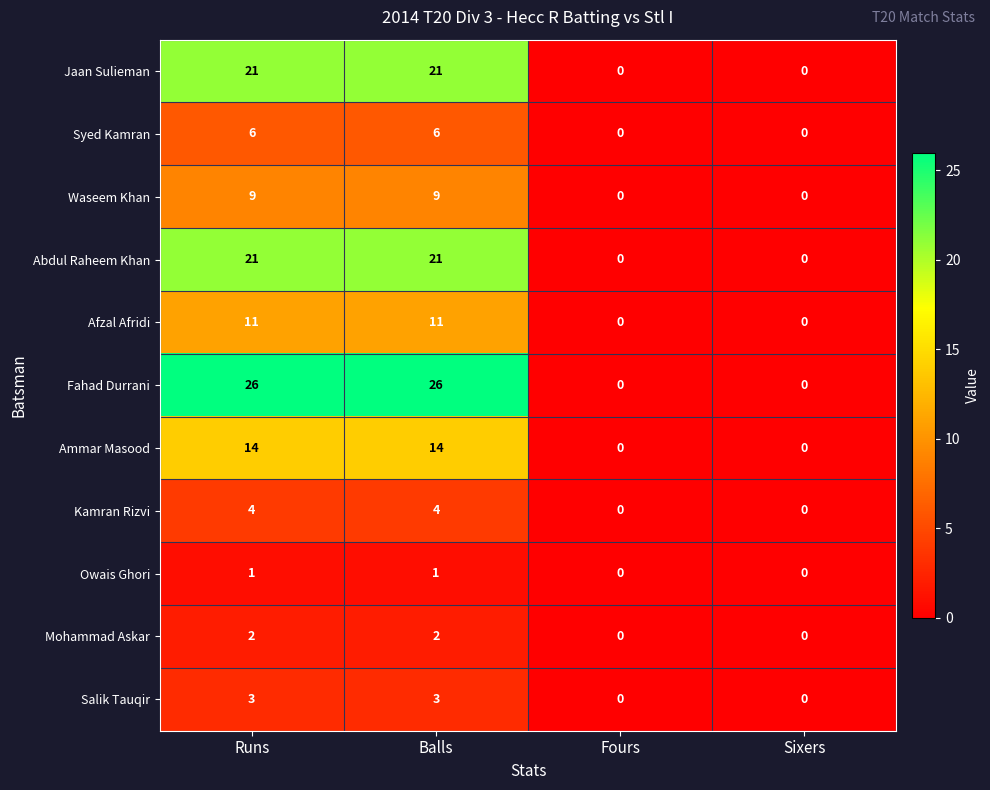

What is the difference between the Kamran Rizvi values at Runs and Sixers?

4